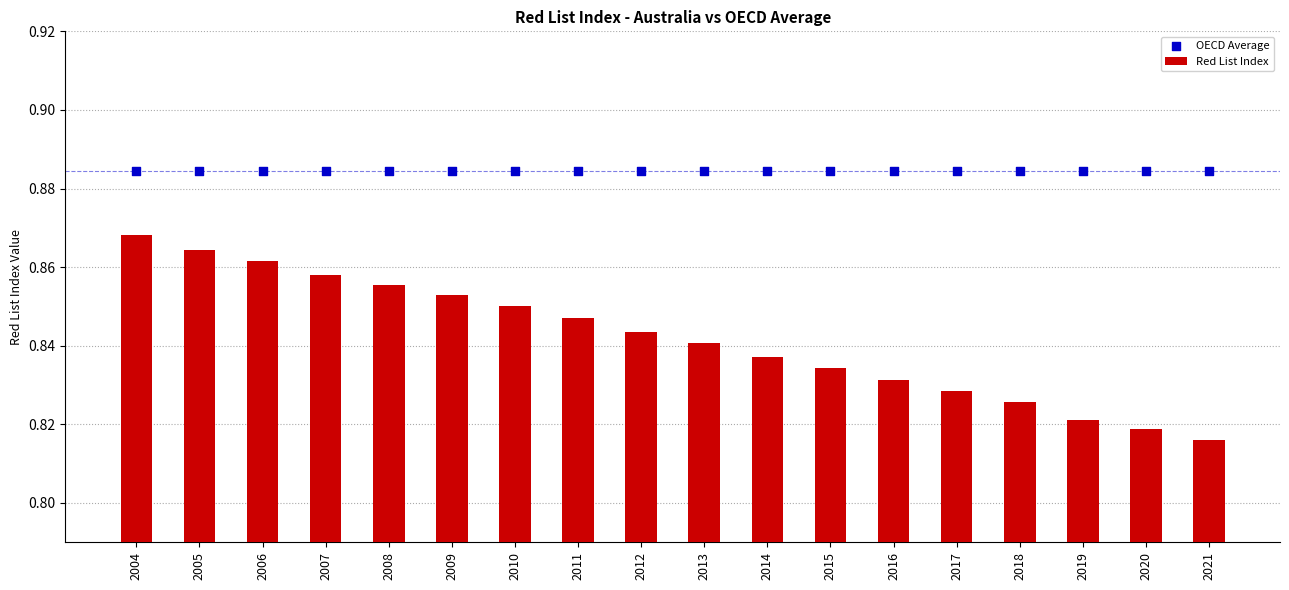

Which series has the largest total across all categories?

OECD Average